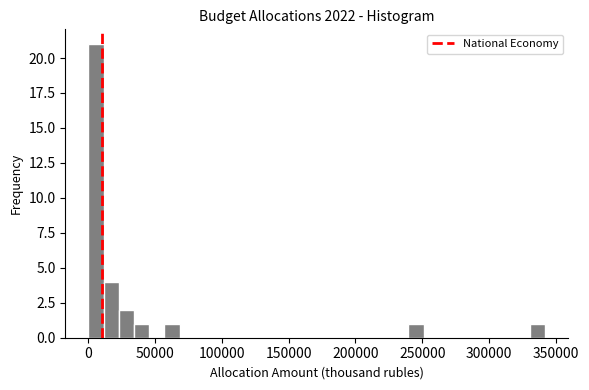

Read against the x-axis, roughly where is the centre of the tallest bar?

5000